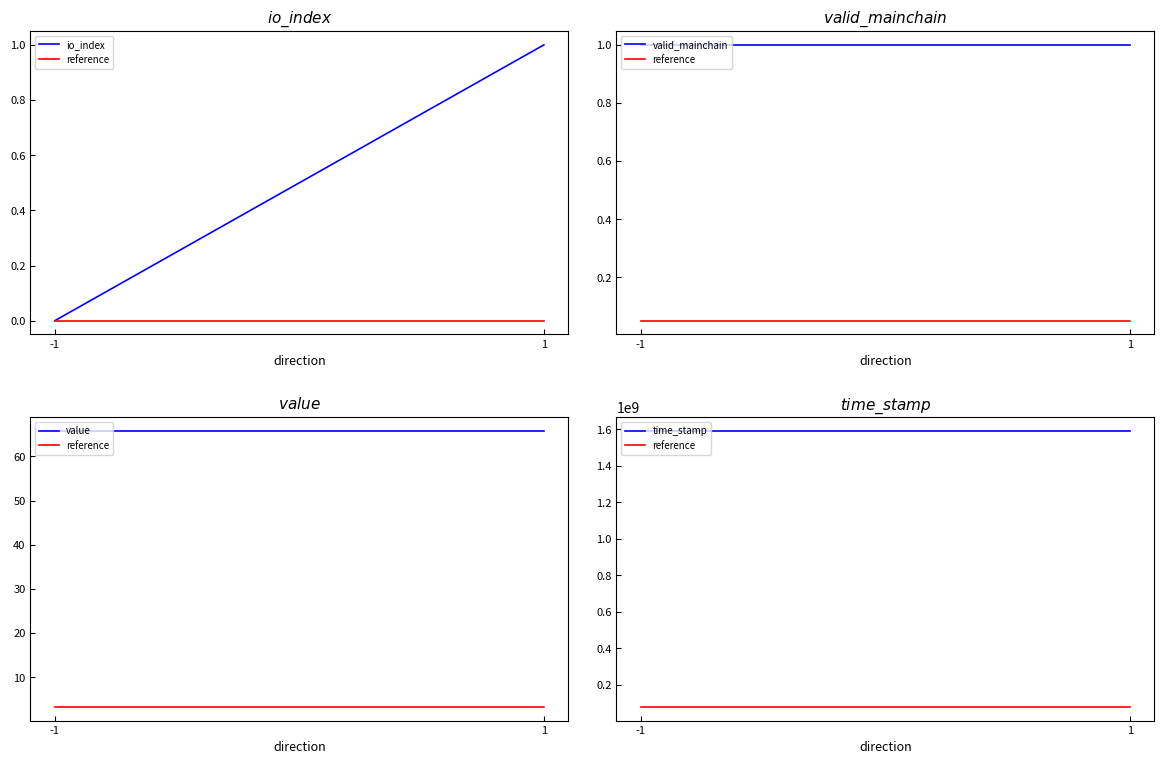

What is the highest value of the valid_mainchain series?

1.0